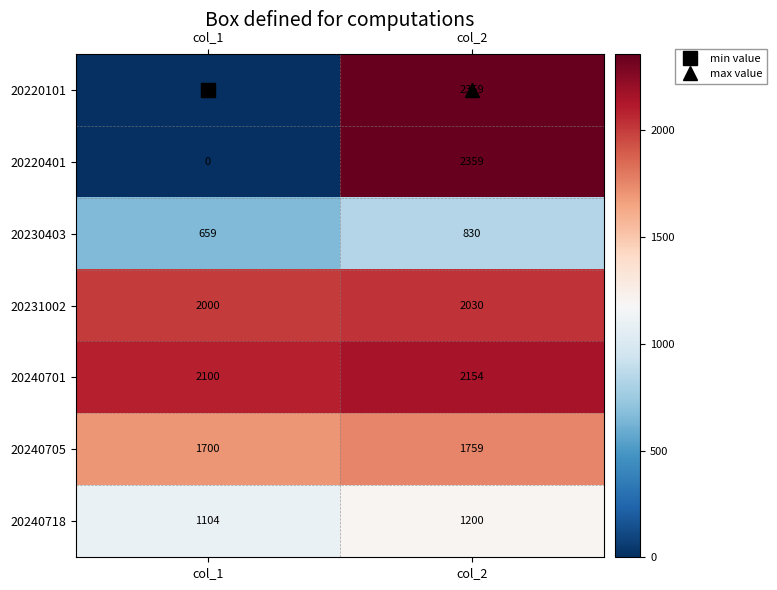

What is the average value of the 20220101 series?

1180